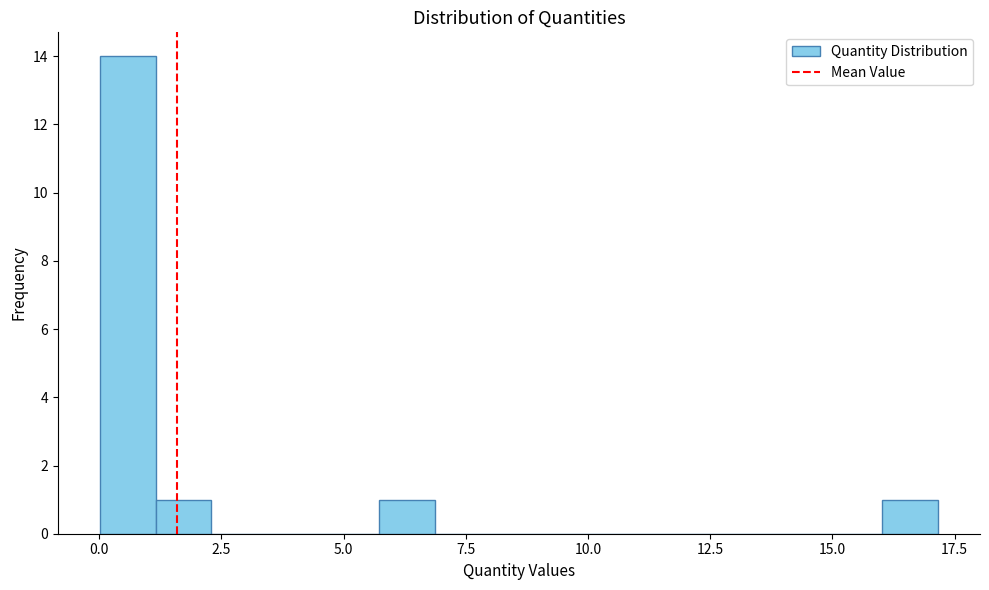

Read against the x-axis, roughly where is the centre of the tallest bar?

0.5